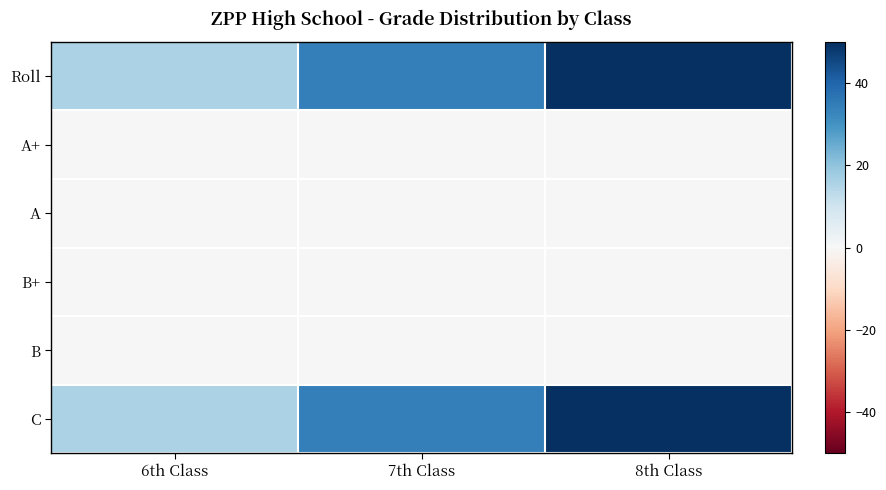

Count the number of categories in the chart.

3